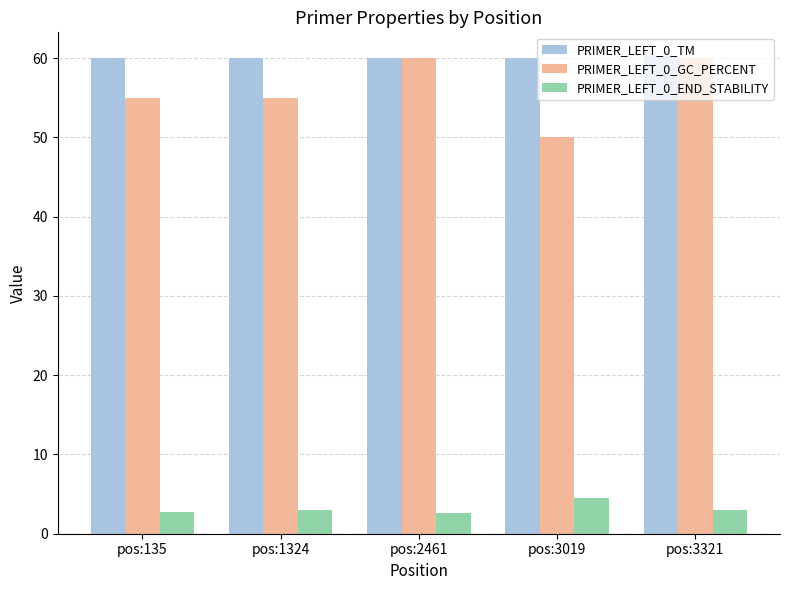

What are all the series names shown in the legend?

PRIMER_LEFT_0_TM, PRIMER_LEFT_0_GC_PERCENT, PRIMER_LEFT_0_END_STABILITY